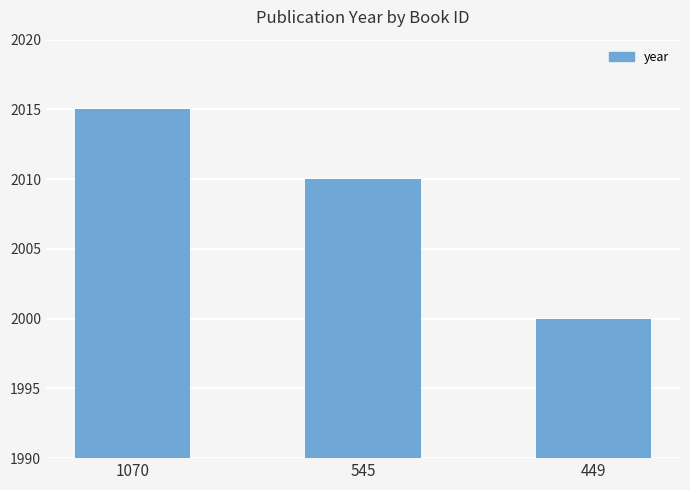

At which category does the chart reach its minimum across all series?

449